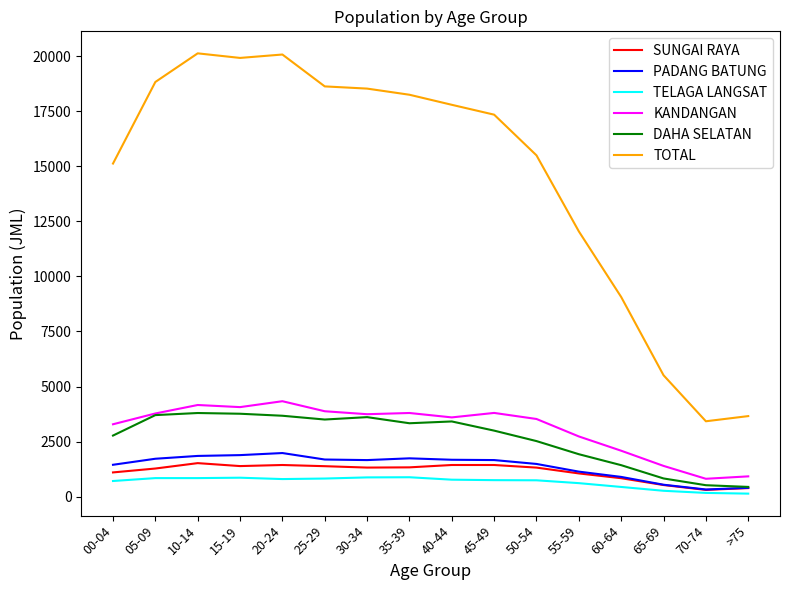

What is the difference between the TOTAL values at 15-19 and 70-74?

16502